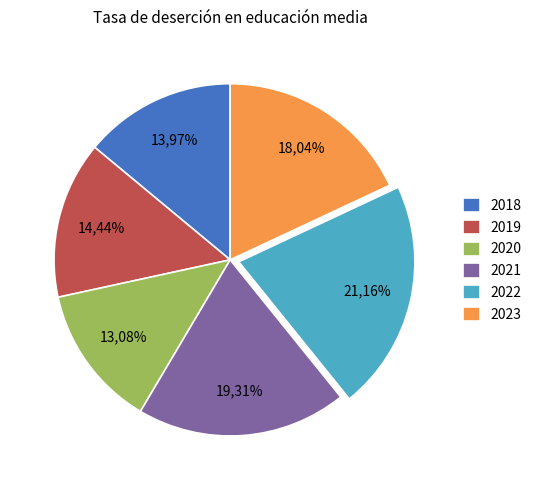

Is there a majority slice in this chart?

No